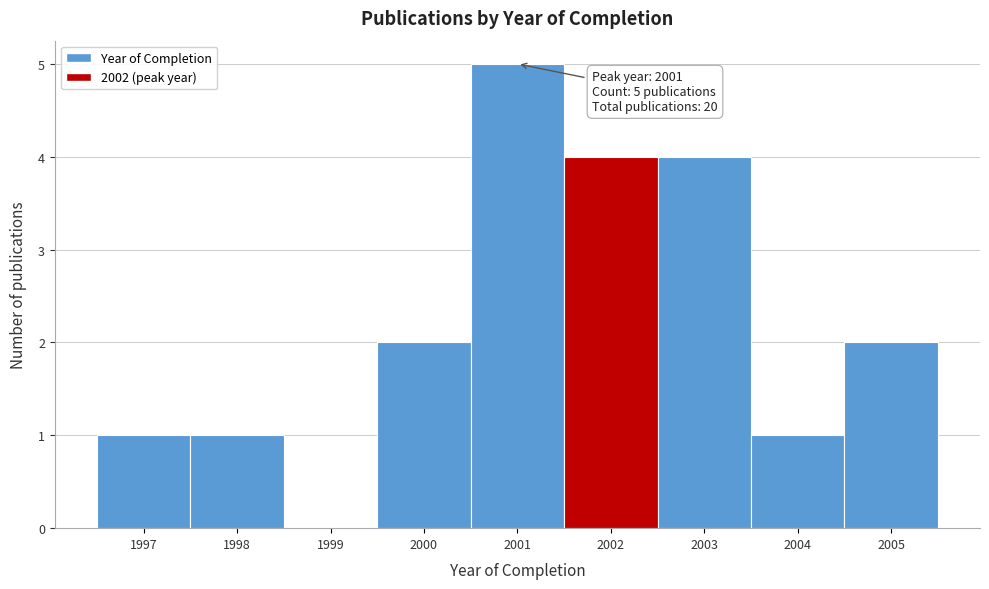

Over which range of the x-axis is the bar tallest?

2000.5 to 2001.5